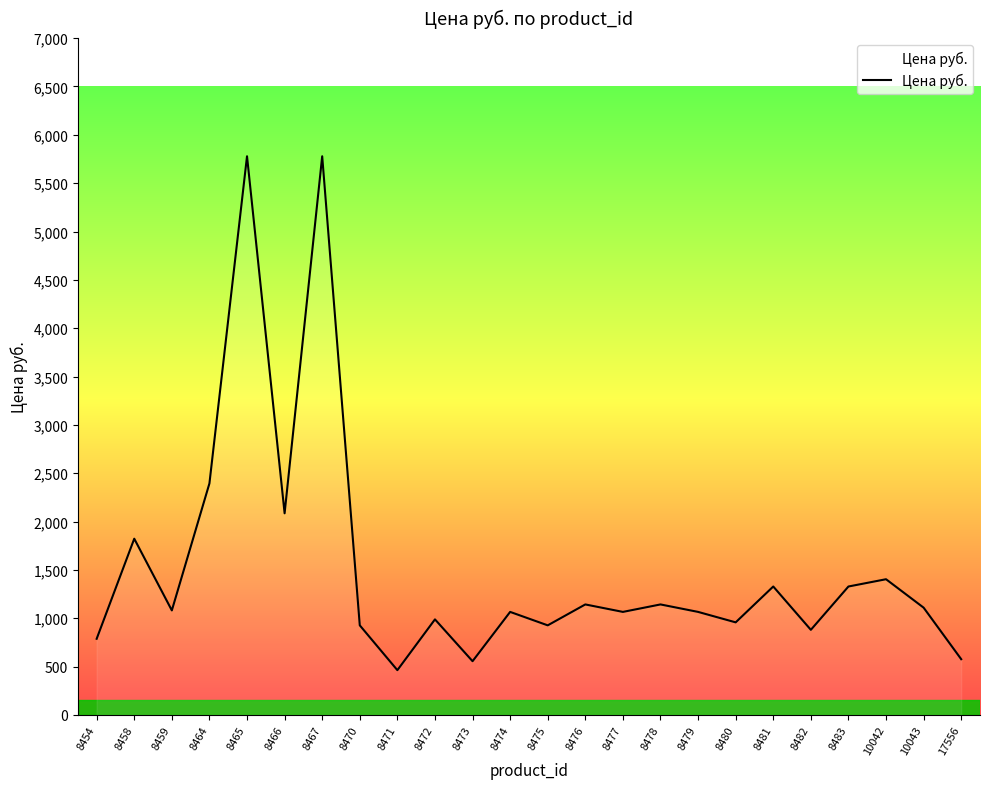

How many interior local valleys (lower than both neighbors) does the data have?

8